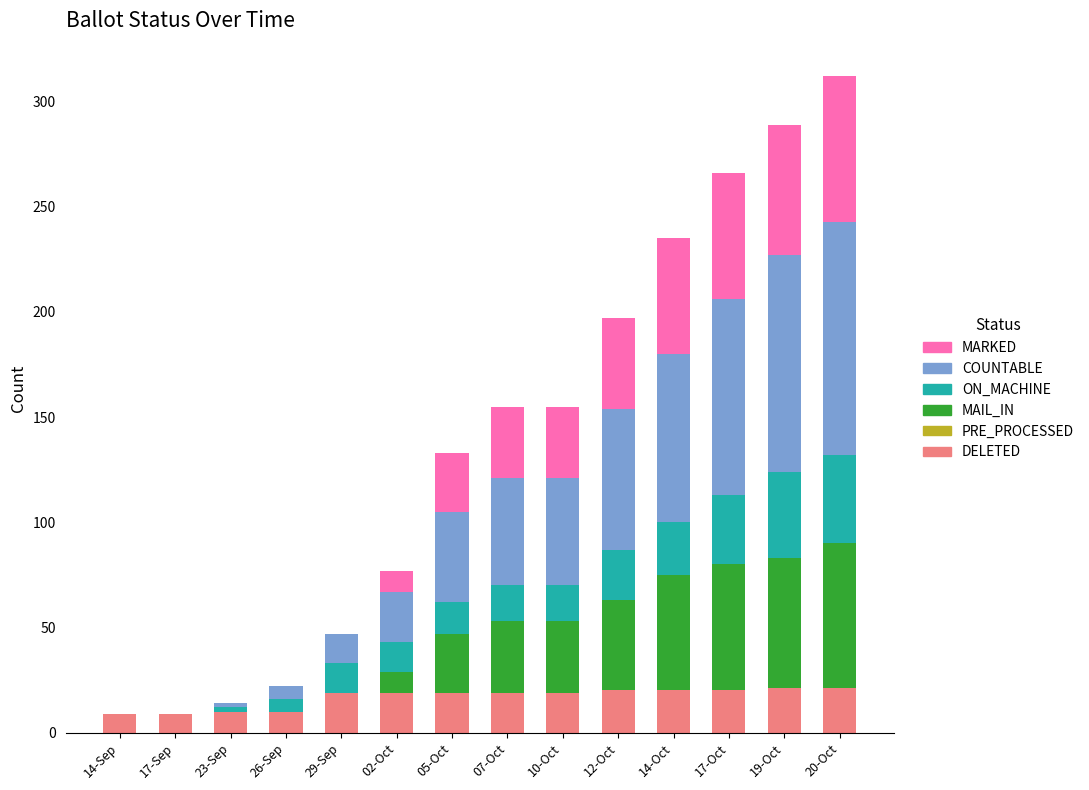

What is the maximum value for DELETED?

21